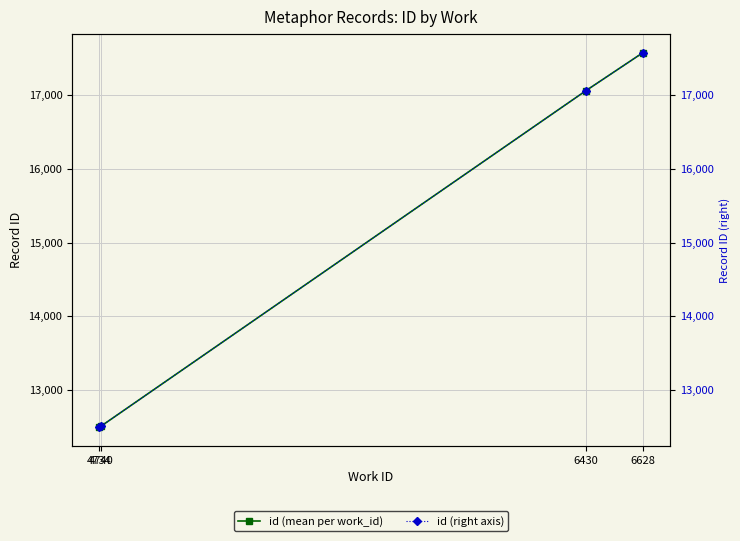

What is the sum of the id (mean per work_id) values at 6430 and 4734?

29557.0